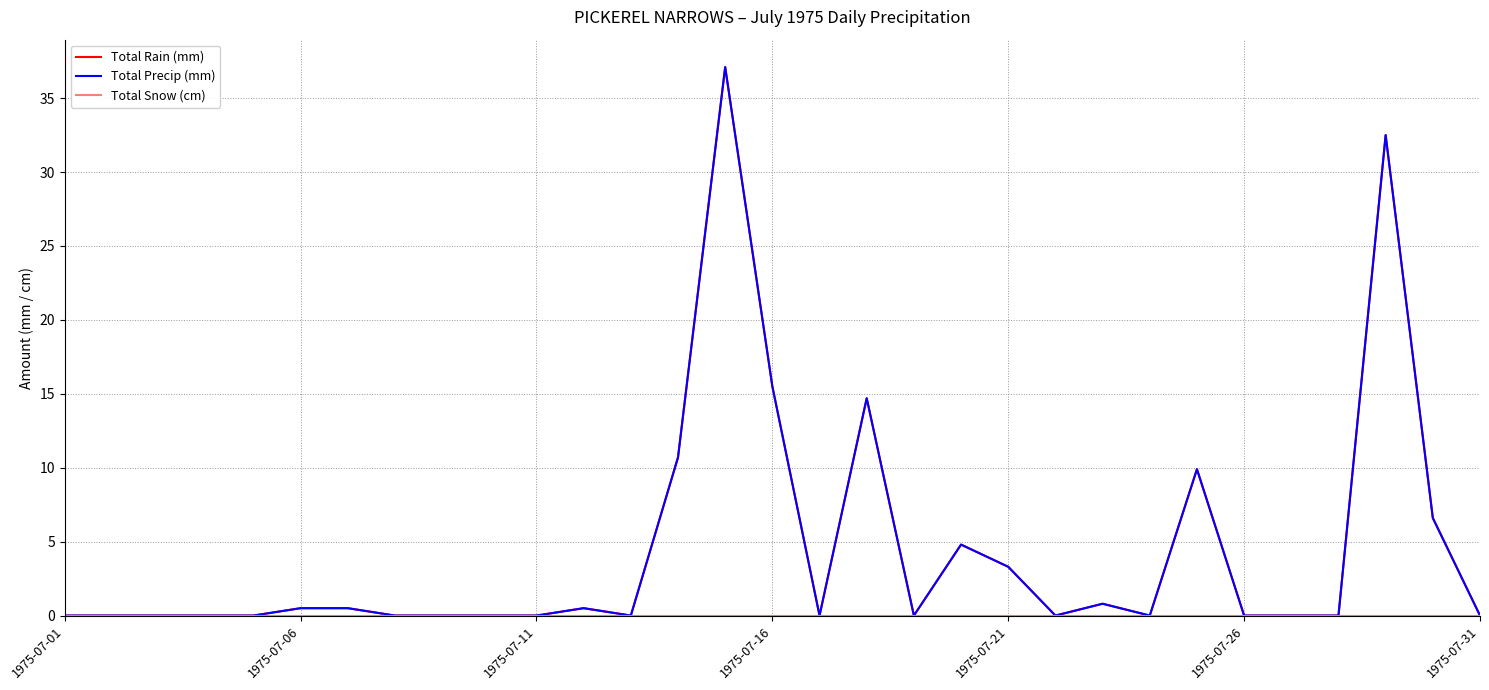

Does the chart display data point markers on the line(s)?

No